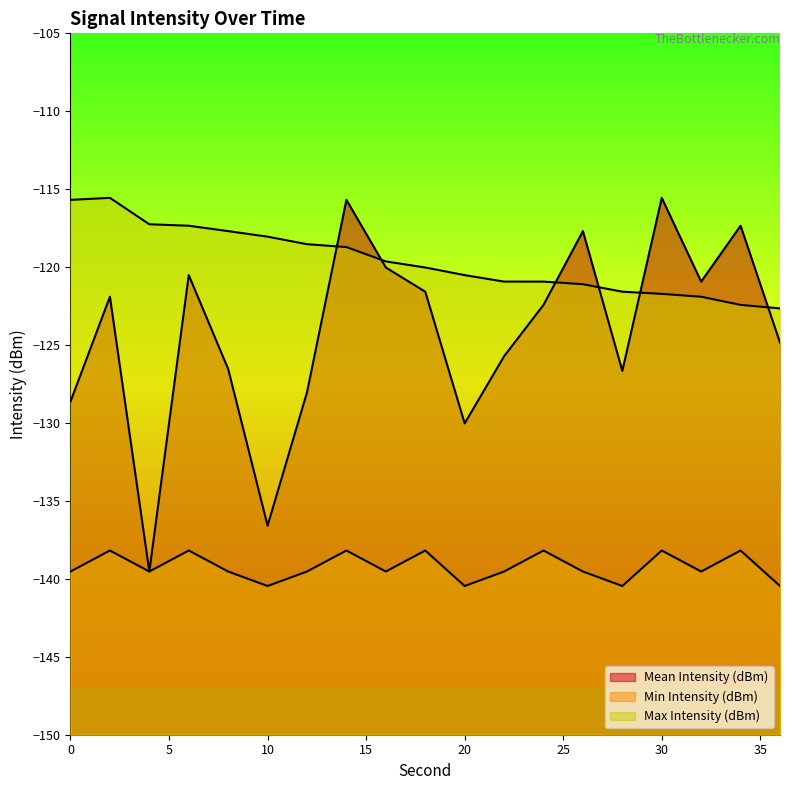

At which label is Max Intensity (dBm) closest to -119?

14